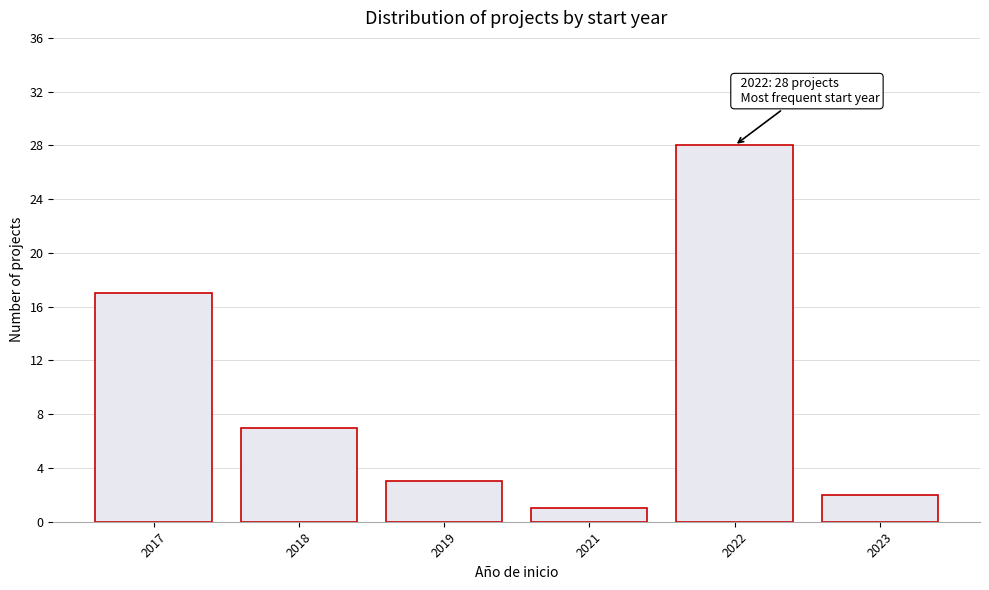

Reading right to left, transcribe all the data shown in this chart.

2023=2	2022=28	2021=1	2019=3	2018=7	2017=17